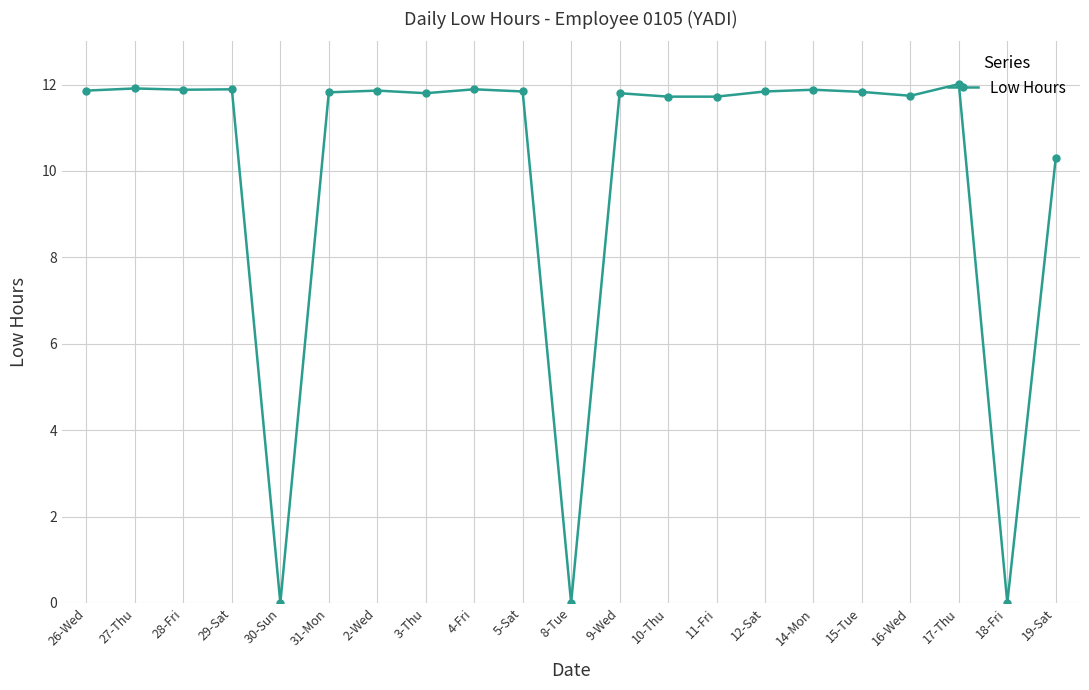

What is the greatest value displayed?

12.0